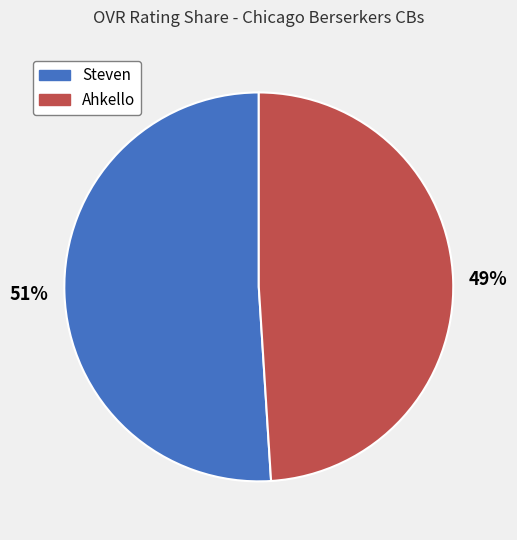

The Steven slice represents 65% of the pie. True or false?

False